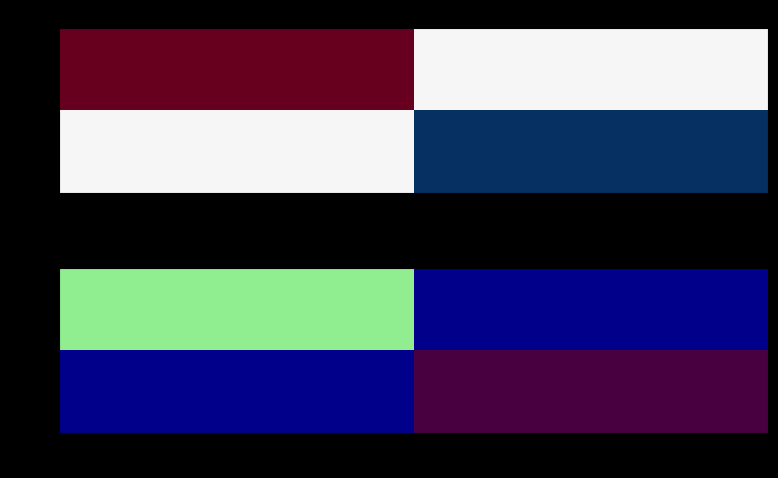

The value of tx[0] at 1 is -6. True or false?

False